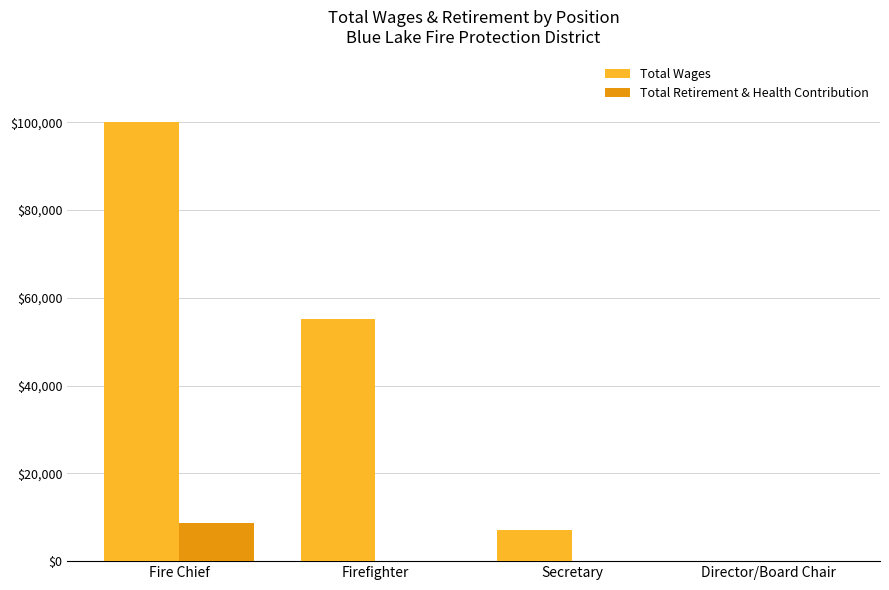

What is the maximum value for Total Retirement & Health Contribution?

8612